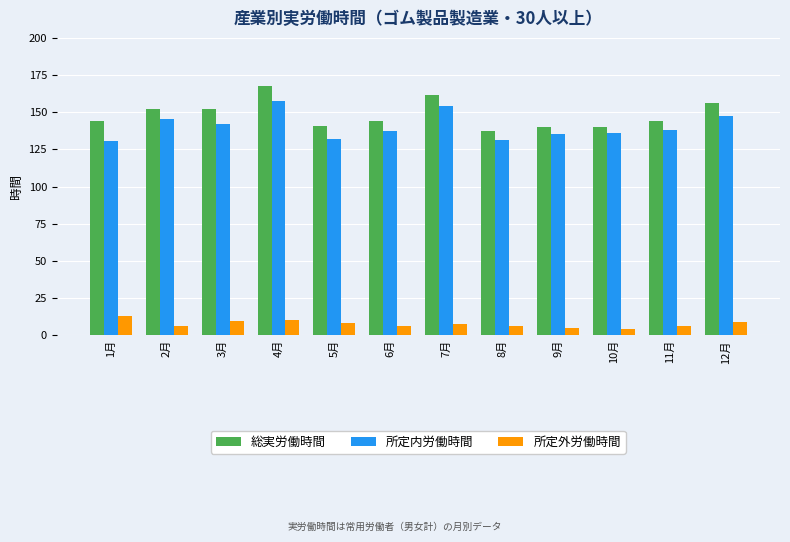

Are the bars grouped side by side (vs. stacked)?

Yes